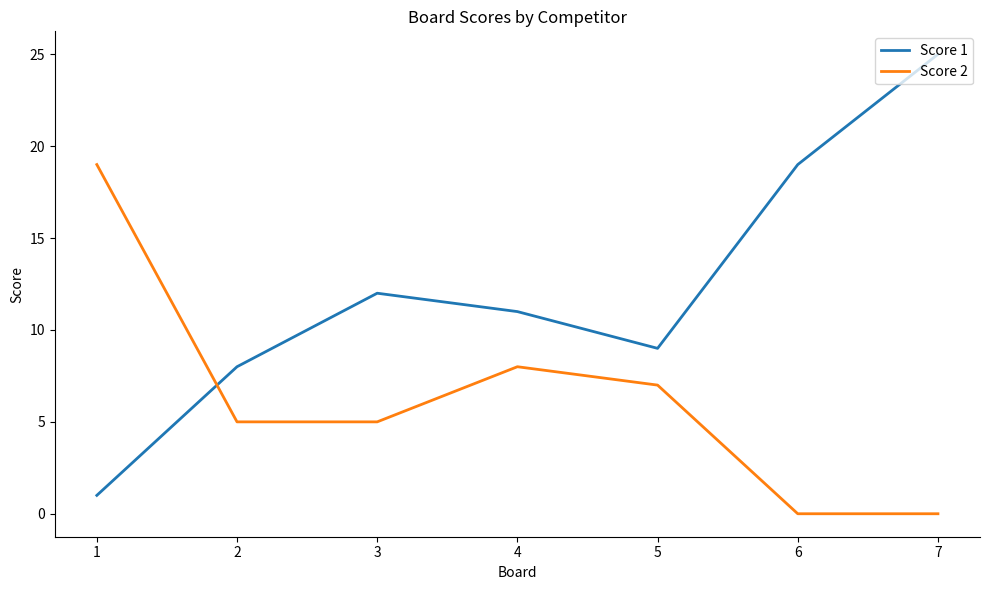

At which category is the sum across all series the highest?

7